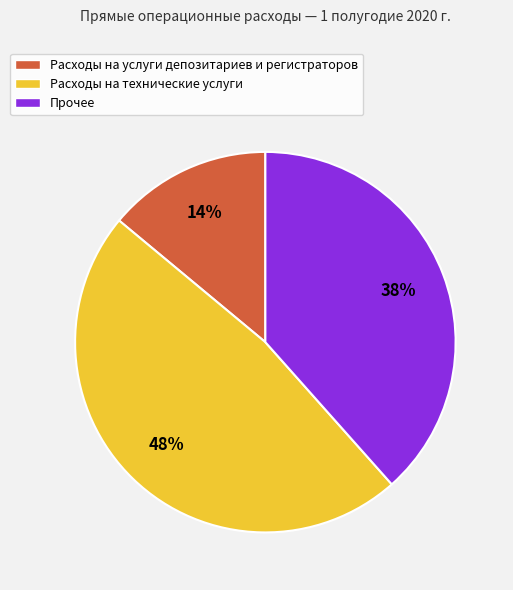

Combined, do Расходы на услуги депозитариев и регистраторов and Прочее account for over 50%?

Yes